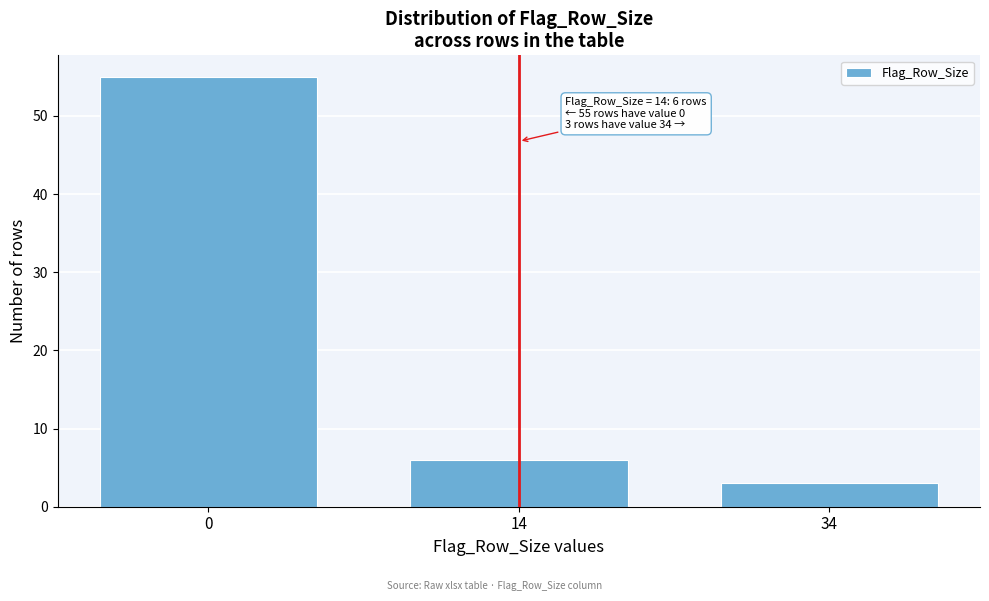

Reading left to right, extract all data points from this chart.

55	6	3